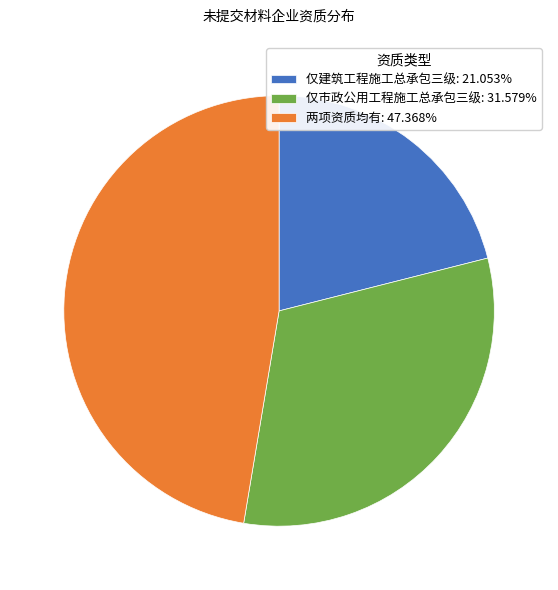

Do 两项资质均有: 47.368% and 仅市政公用工程施工总承包三级: 31.579% together represent more than half of the pie?

Yes